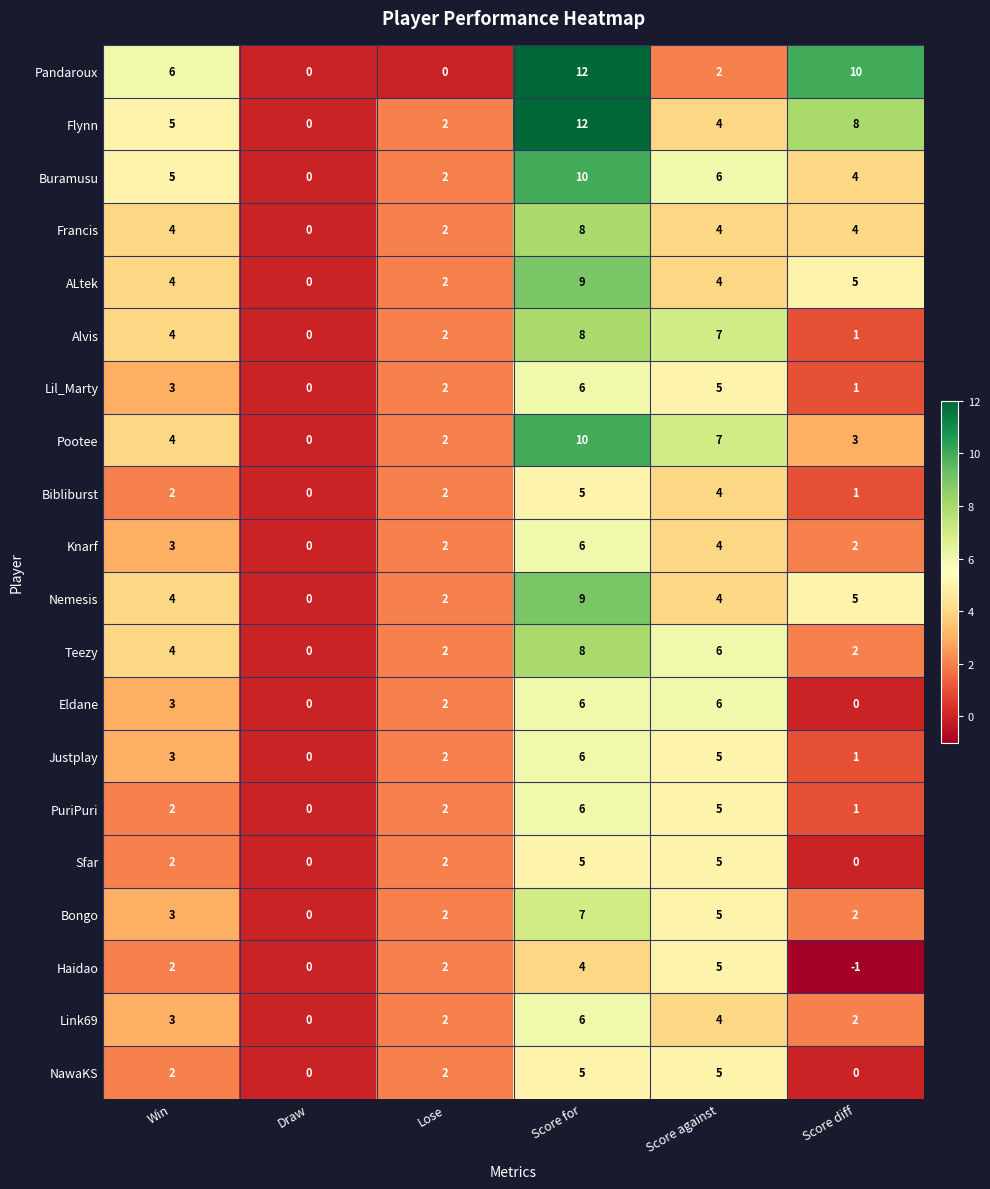

Count the Alvis values in the range 1 to 7.

4